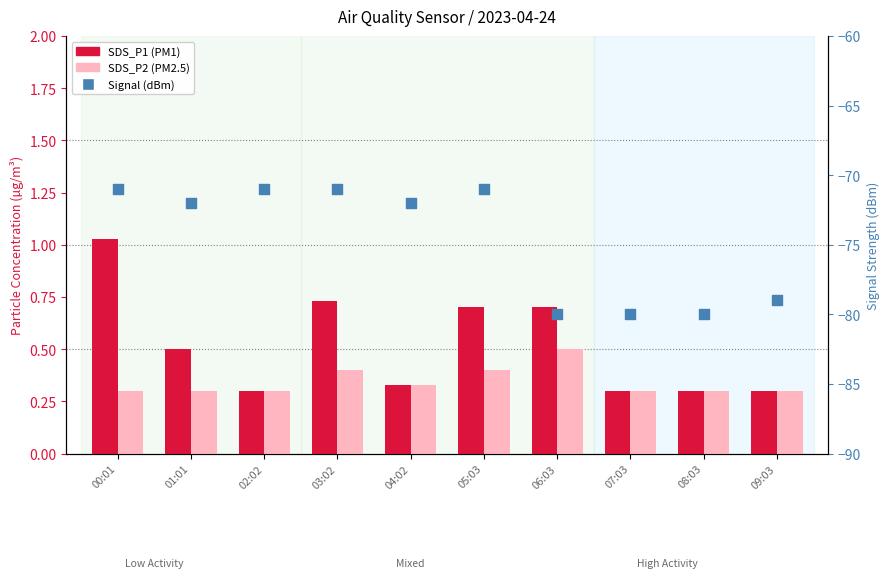

At which category is the sum across all series the highest?

00:01